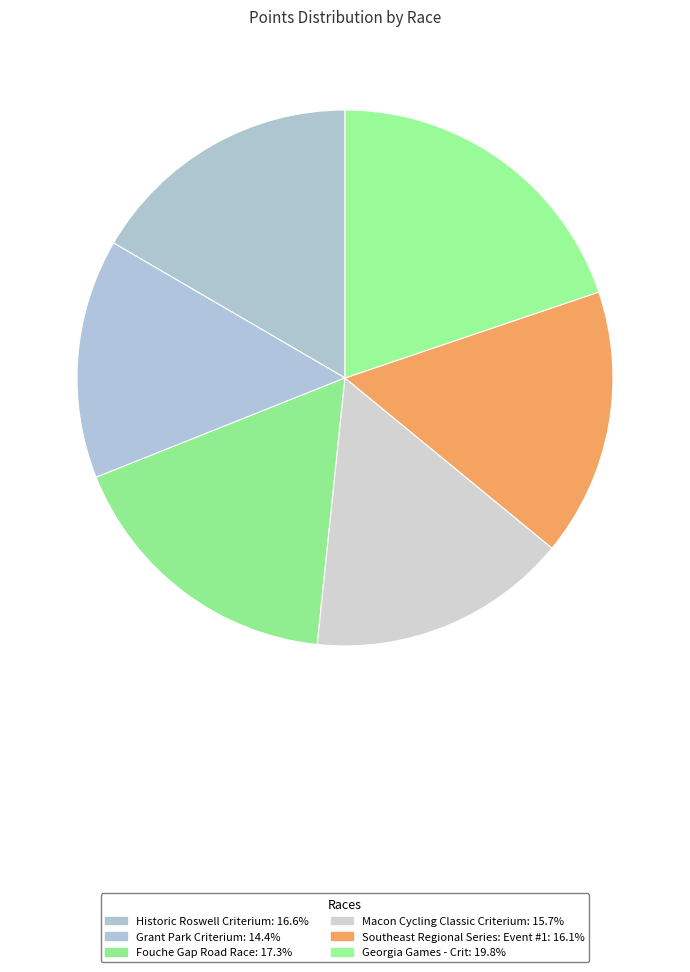

To the nearest percent, what is the difference between the largest and smallest slice percentages?

5%